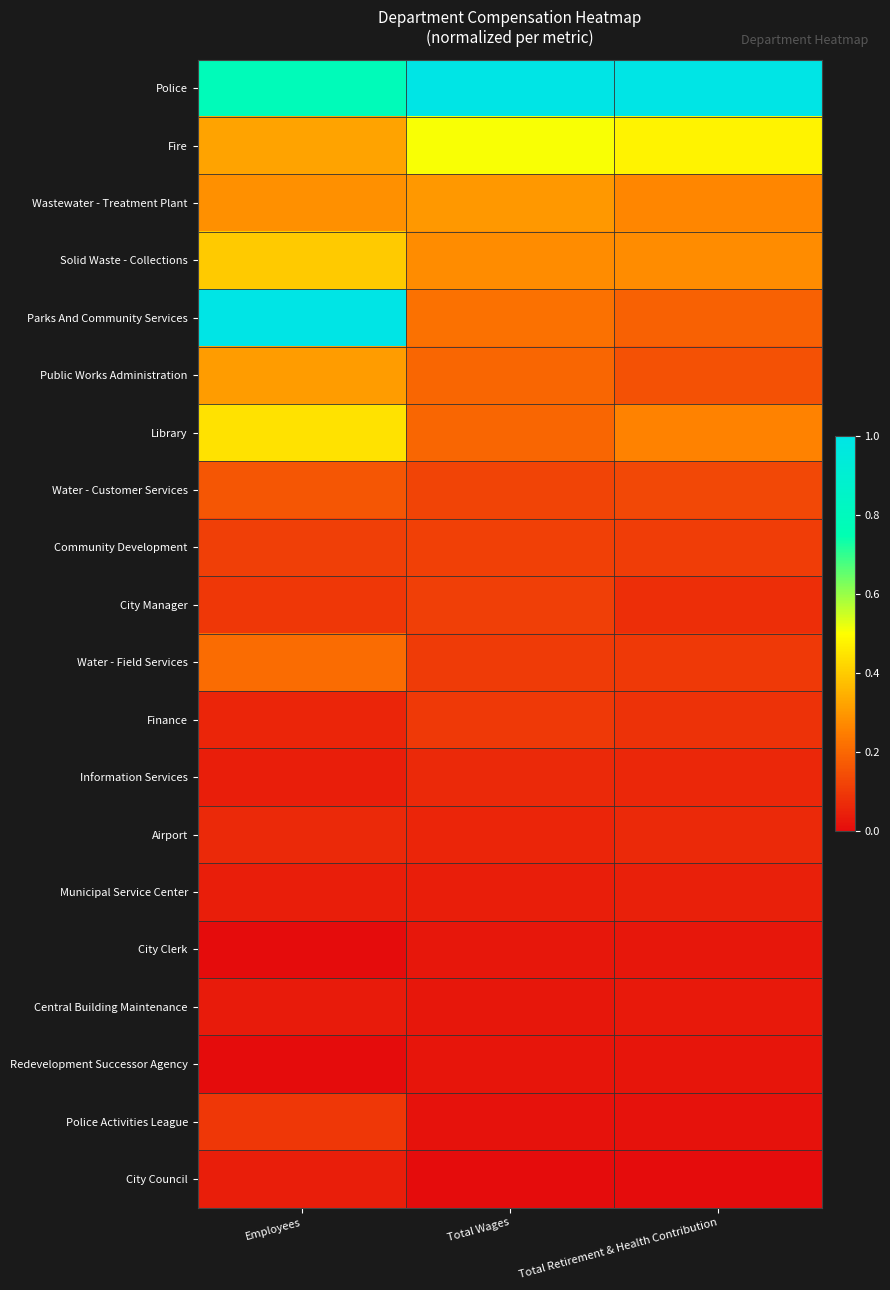

Which has a higher value, Total Retirement & Health Contribution or Total Wages?

Total Retirement & Health Contribution